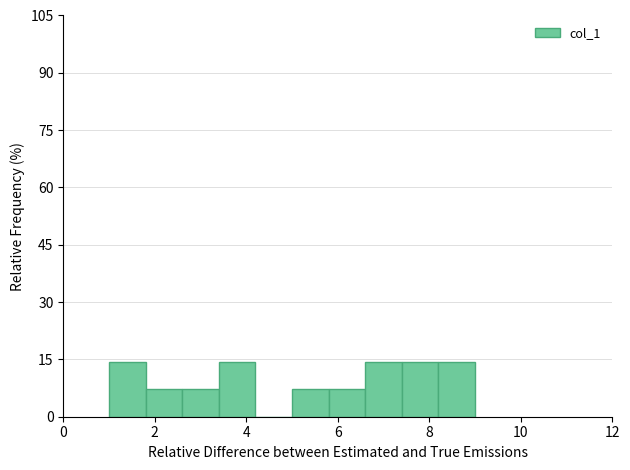

Reading left to right, list every bar in this chart as the range it spans on the x-axis followed by its height. The values are not printed on the chart, so give them approximately, as read against the axis.

1.0 to 1.8: 14
1.8 to 2.6: 8
2.6 to 3.4: 8
3.4 to 4.2: 14
4.2 to 5.0: 0
5.0 to 5.8: 8
5.8 to 6.6: 8
6.6 to 7.4: 14
7.4 to 8.2: 14
8.2 to 9.0: 14